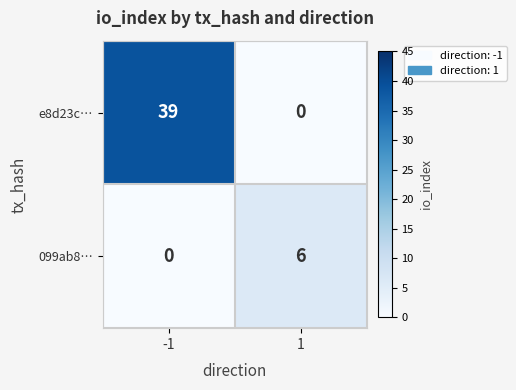

What is the spread (max minus min) of values at 1?

6